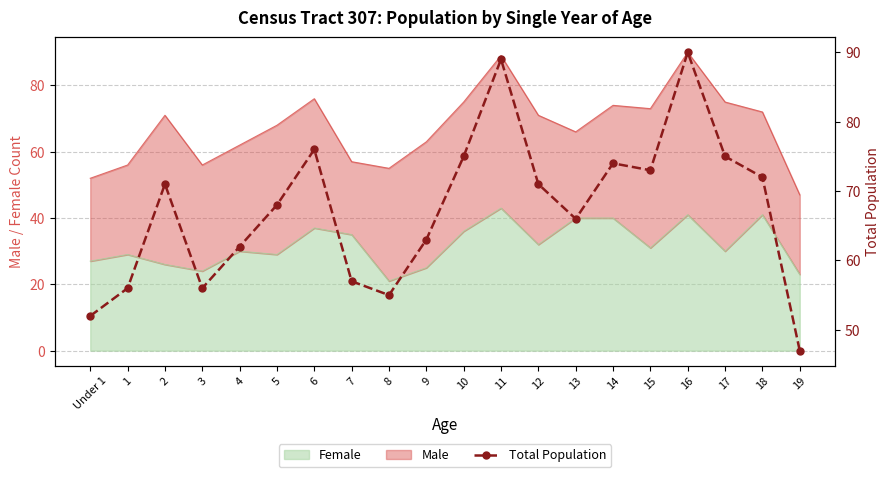

What is the maximum value shown in the chart?

90